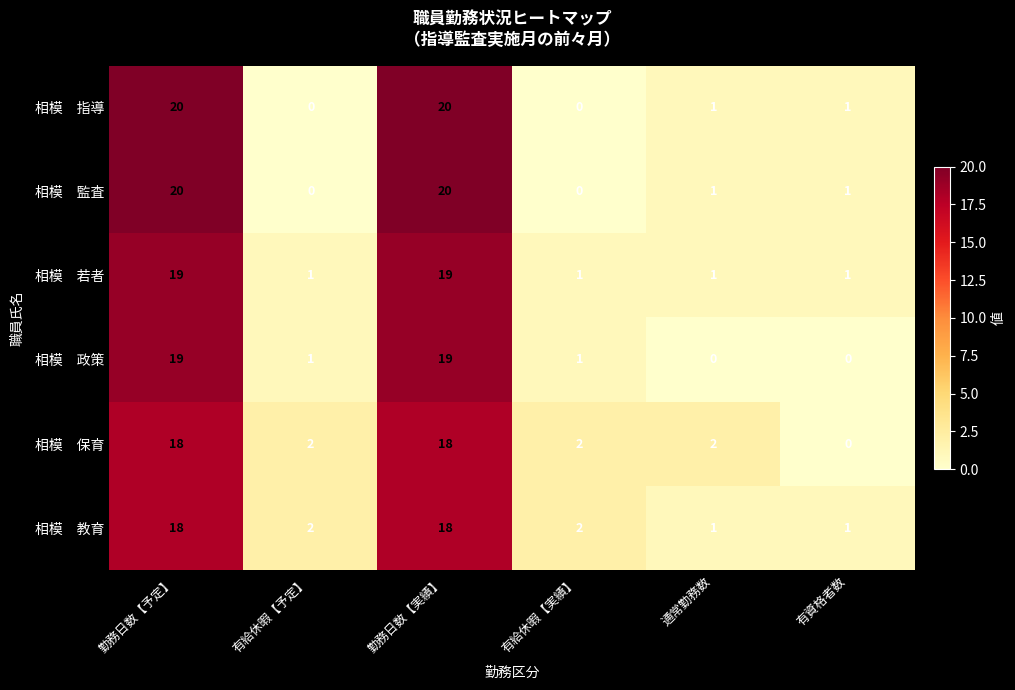

What is the greatest value displayed?

20